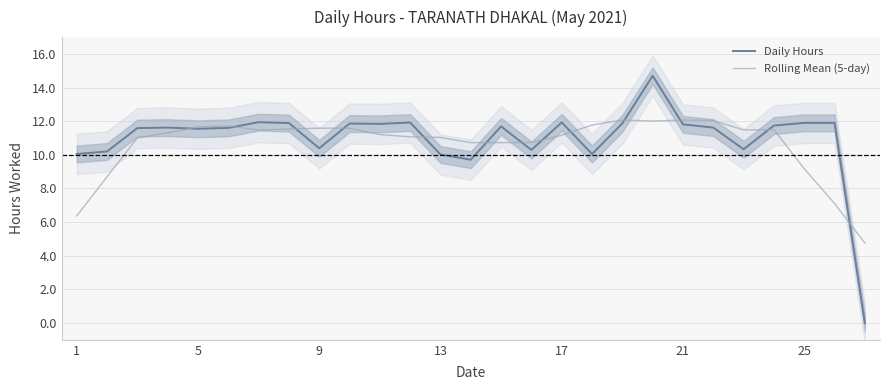

The value of Rolling Mean (5-day) at 9 is 11.6. True or false?

True